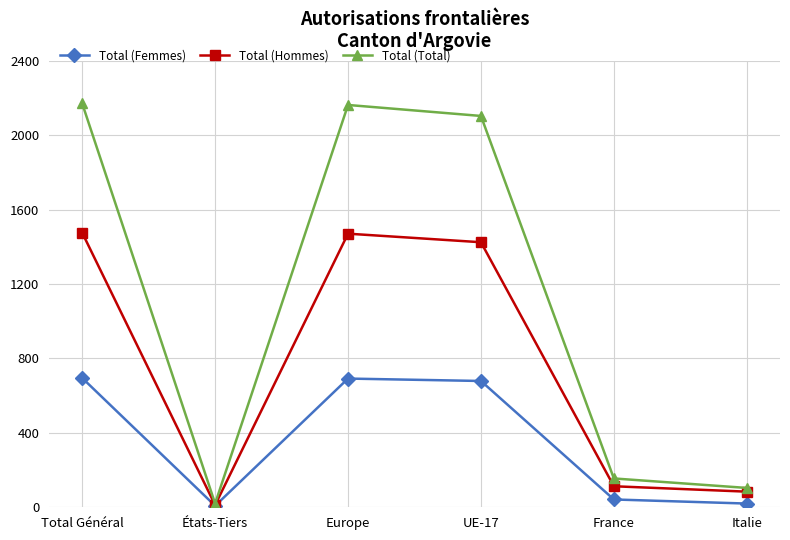

Rank the series at Italie from highest to lowest value.

Total (Total), Total (Hommes), Total (Femmes)